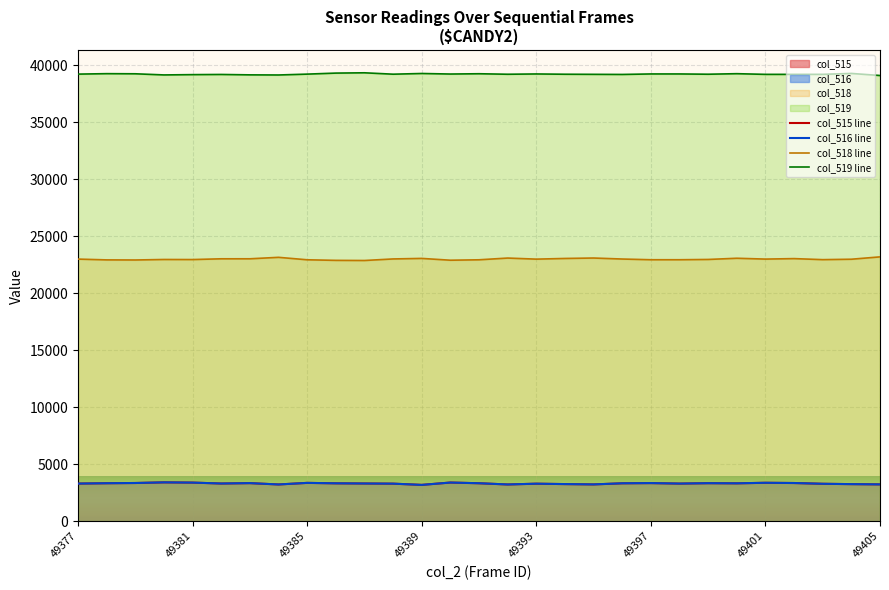

True or false: col_516 and col_515 intersect in this chart.

False